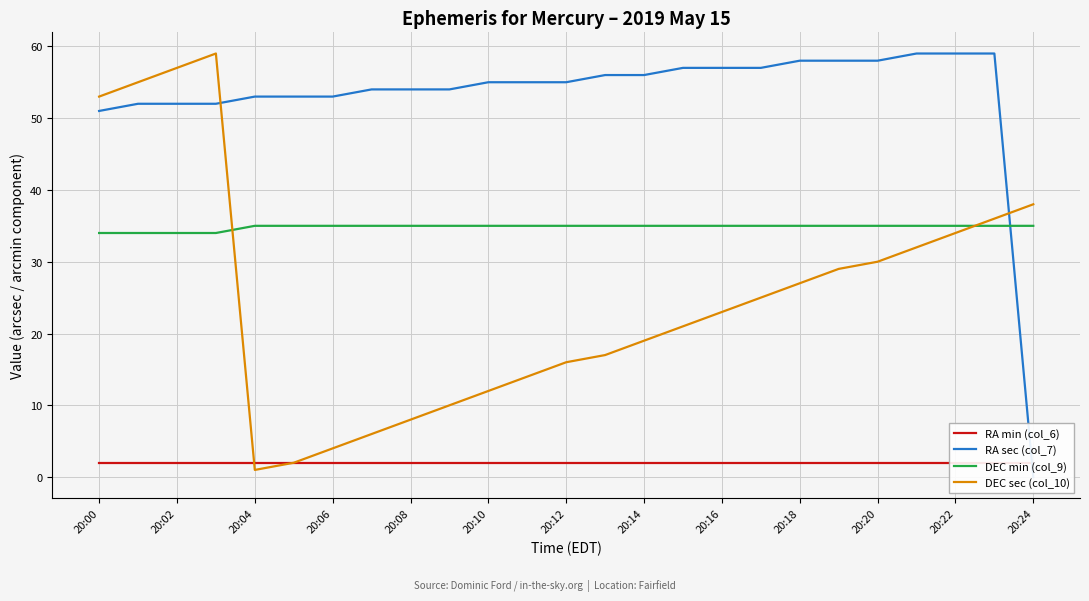

Which series has the largest range (max minus min)?

RA sec (col_7)